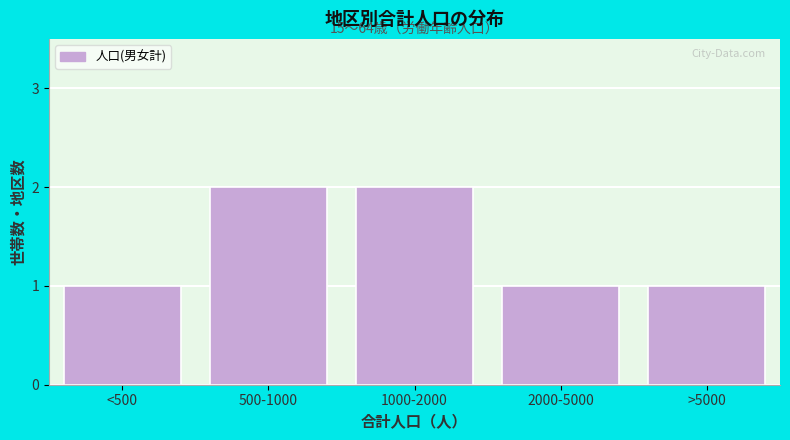

Reading left to right, extract all data points from this chart.

<500=1	500-1000=2	1000-2000=2	2000-5000=1	>5000=1